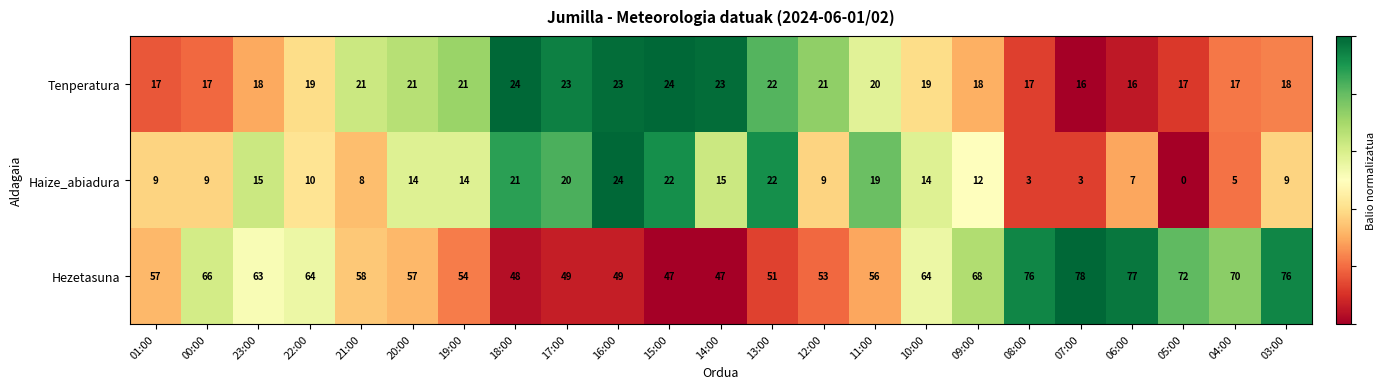

At which category does the chart reach its peak across all series?

07:00